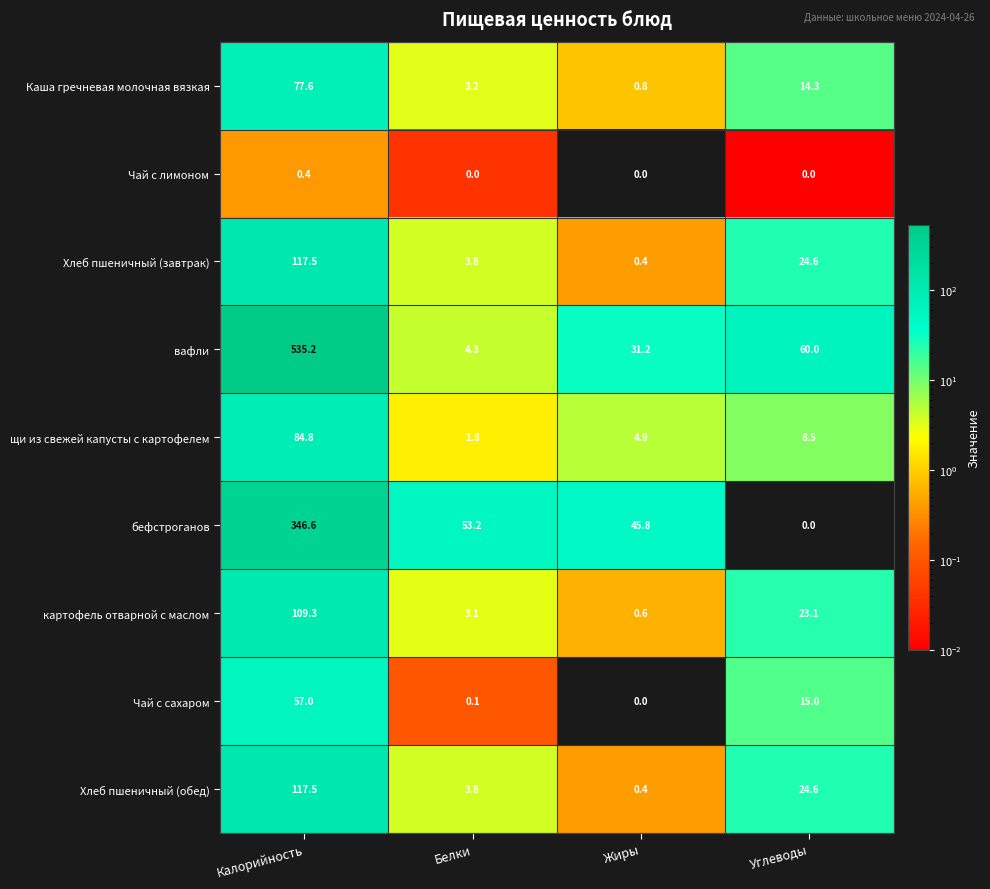

What is the spread (max minus min) of values at Калорийность?

534.8